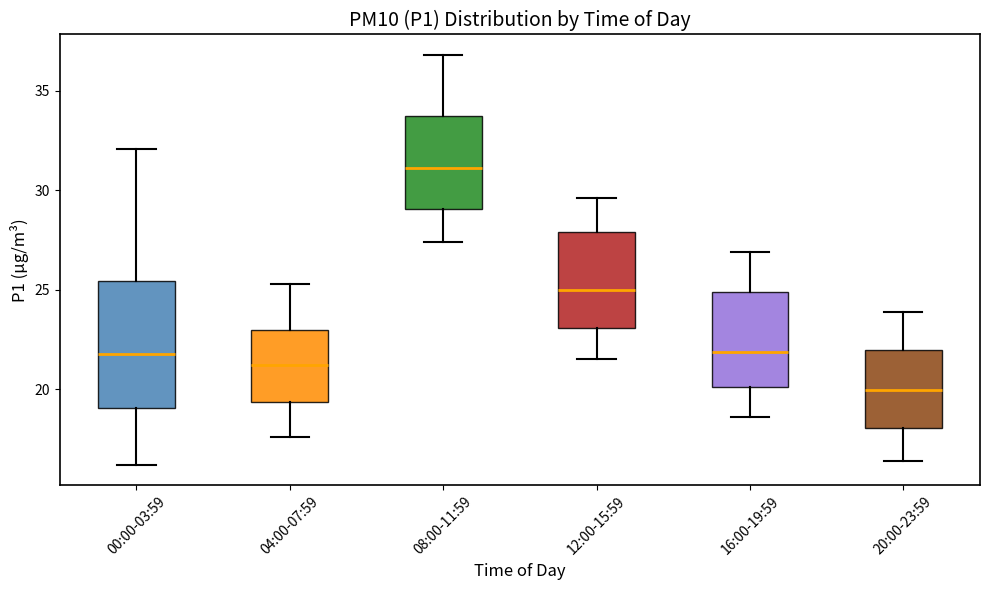

Where does the median line of the box for 08:00-11:59 sit on the y-axis? The values are not printed on the chart, so give them approximately, as read against the axis.

31.0